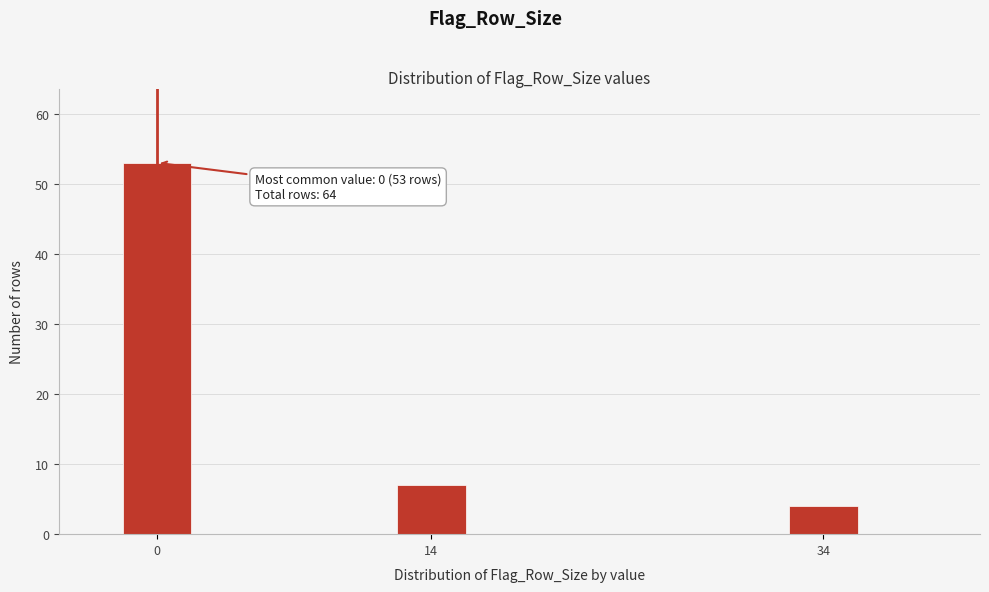

Reading left to right, extract all data points from this chart.

53	7	4